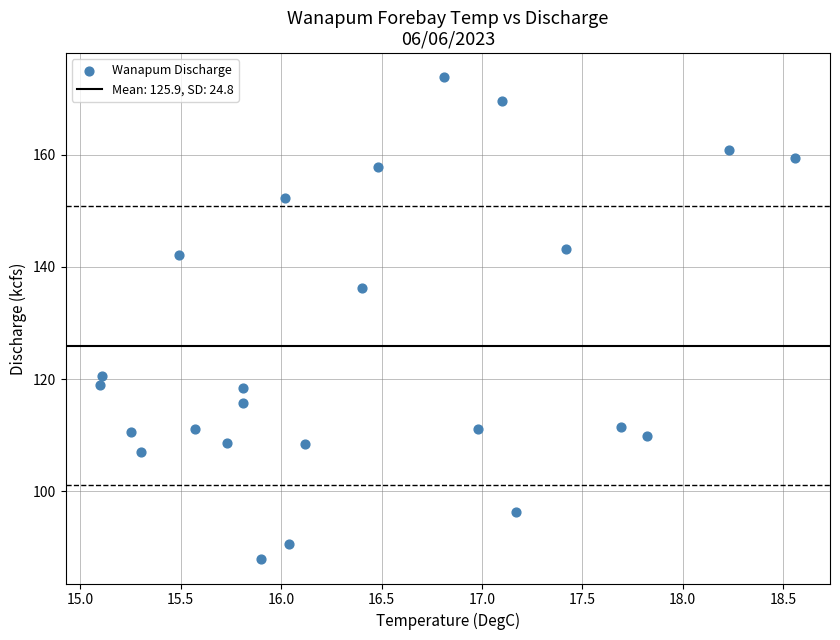

What Y value in the scatter plot is closest to 130?

136.2